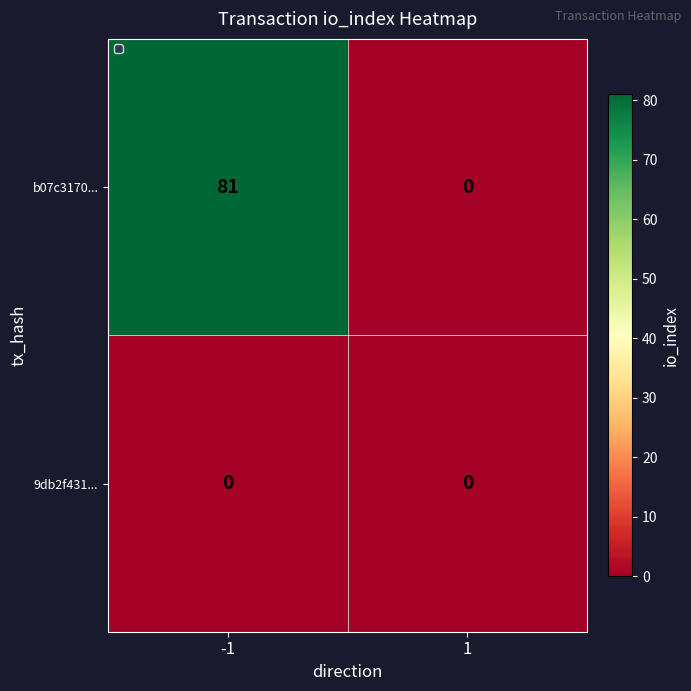

Reading right to left, what are all the values shown in this chart?

b07c3170...: 1=0	-1=81
9db2f431...: 1=0	-1=0